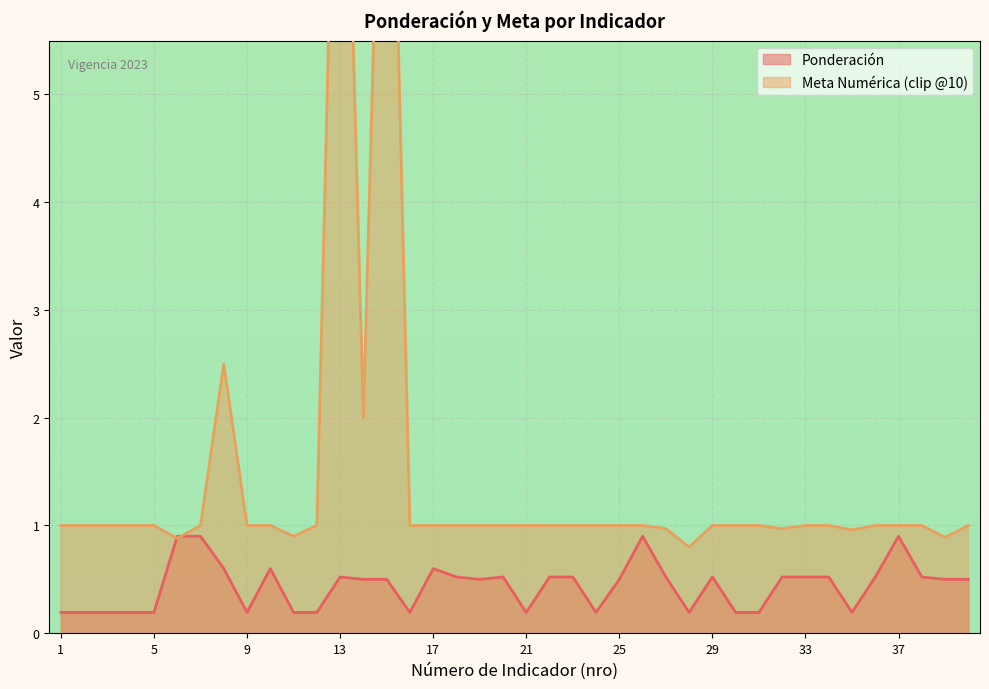

Where is the first local minimum?

9